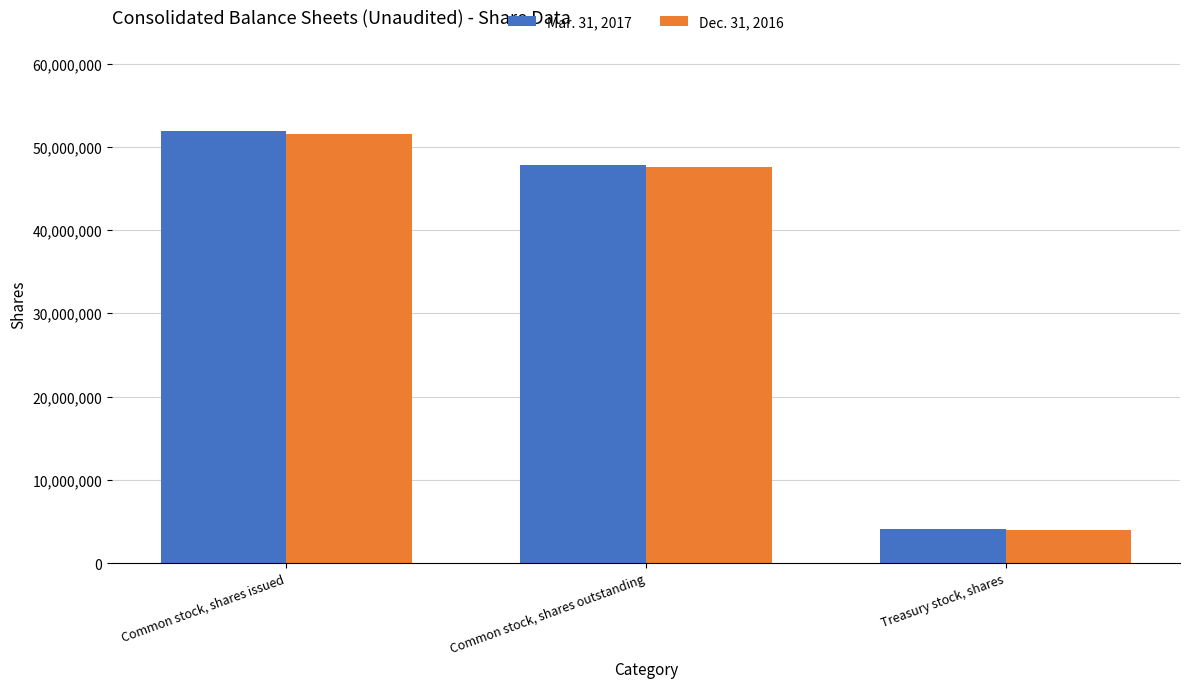

Does the chart contain stacked bars?

No